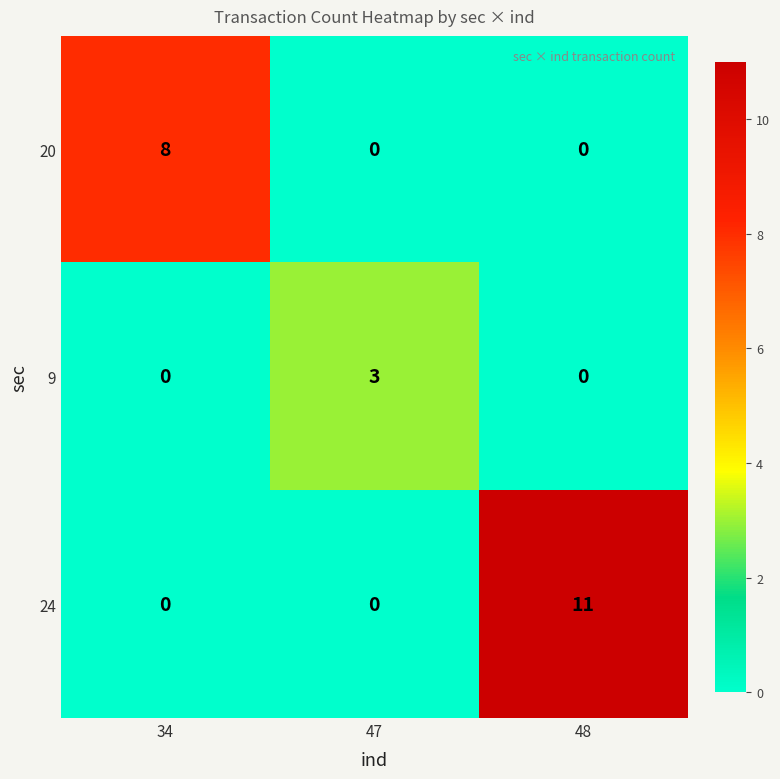

Reading left to right, what are all the values shown in this chart?

20: 8	0	0
9: 0	3	0
24: 0	0	11